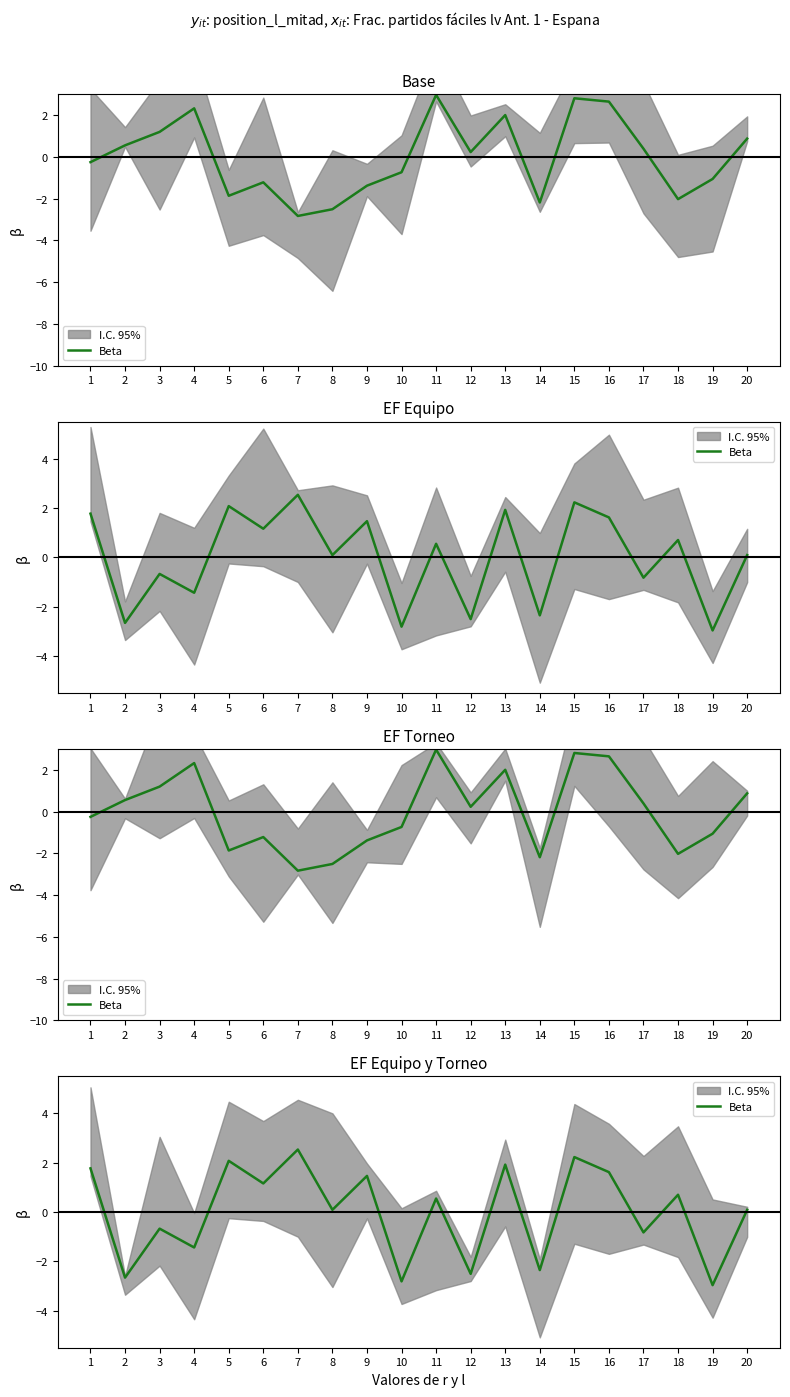

Is this an area chart (filled region under the line)?

No